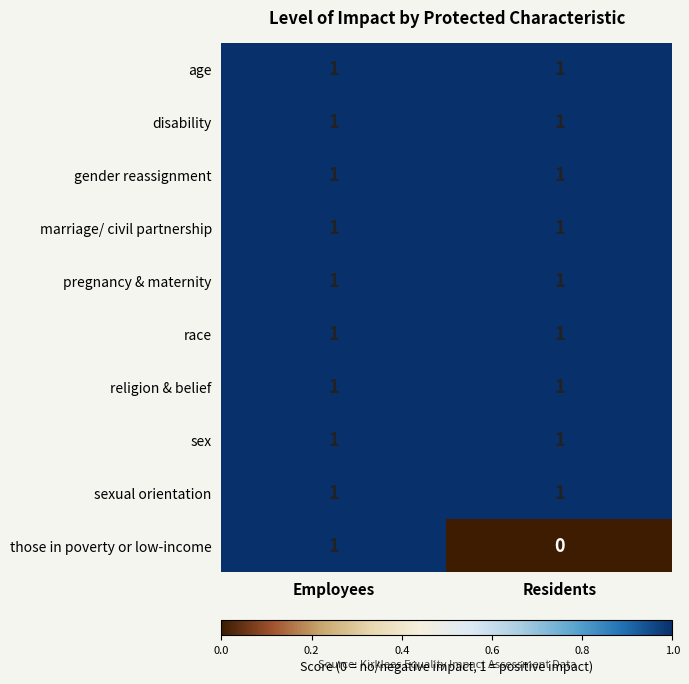

At which category is the sum across all series the highest?

Employees